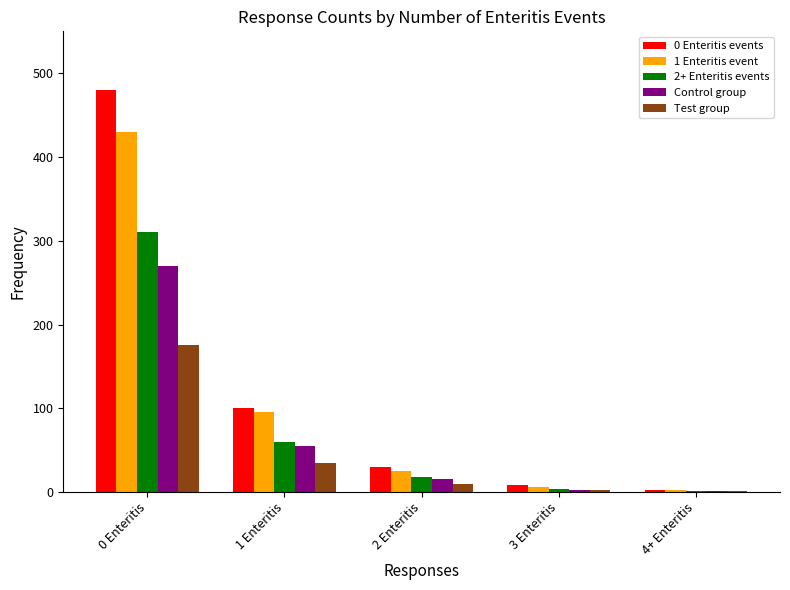

Is the value of Test group at 0 Enteritis greater than the value of 0 Enteritis events at 3 Enteritis?

Yes